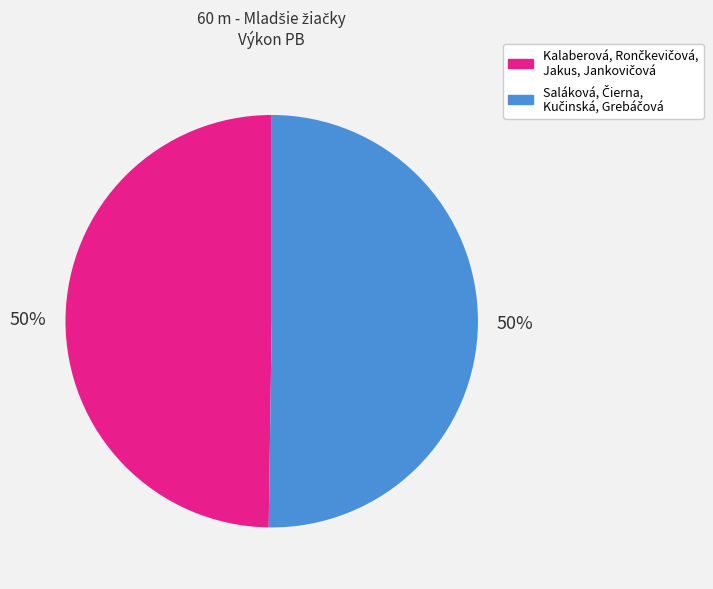

How many segments does this pie chart have?

2